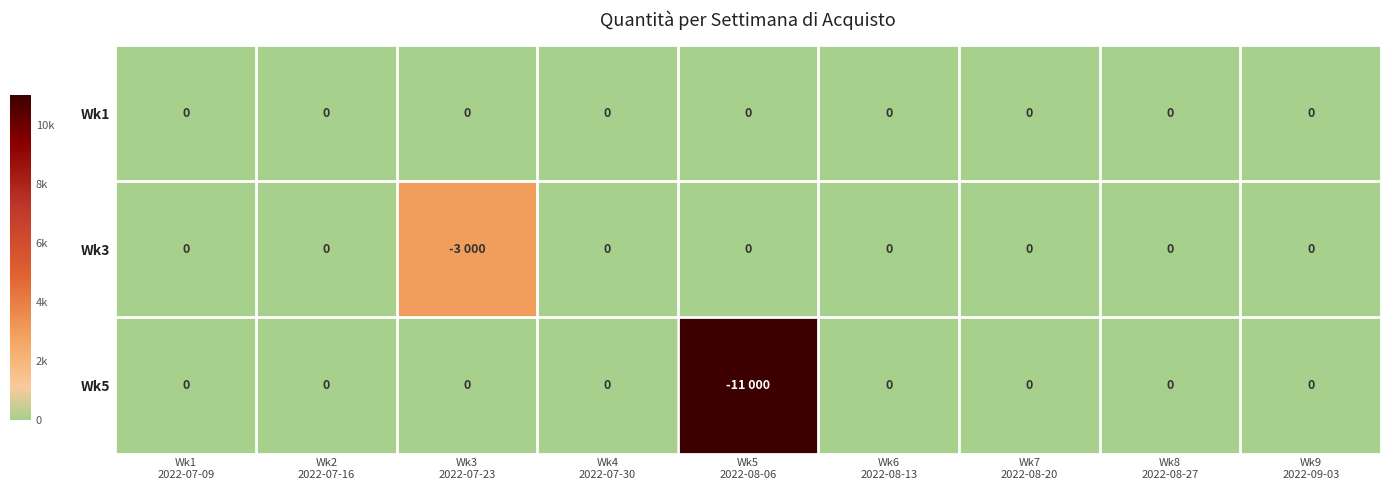

Rank the series by their average value, from lowest to highest.

Wk1, Wk3, Wk5